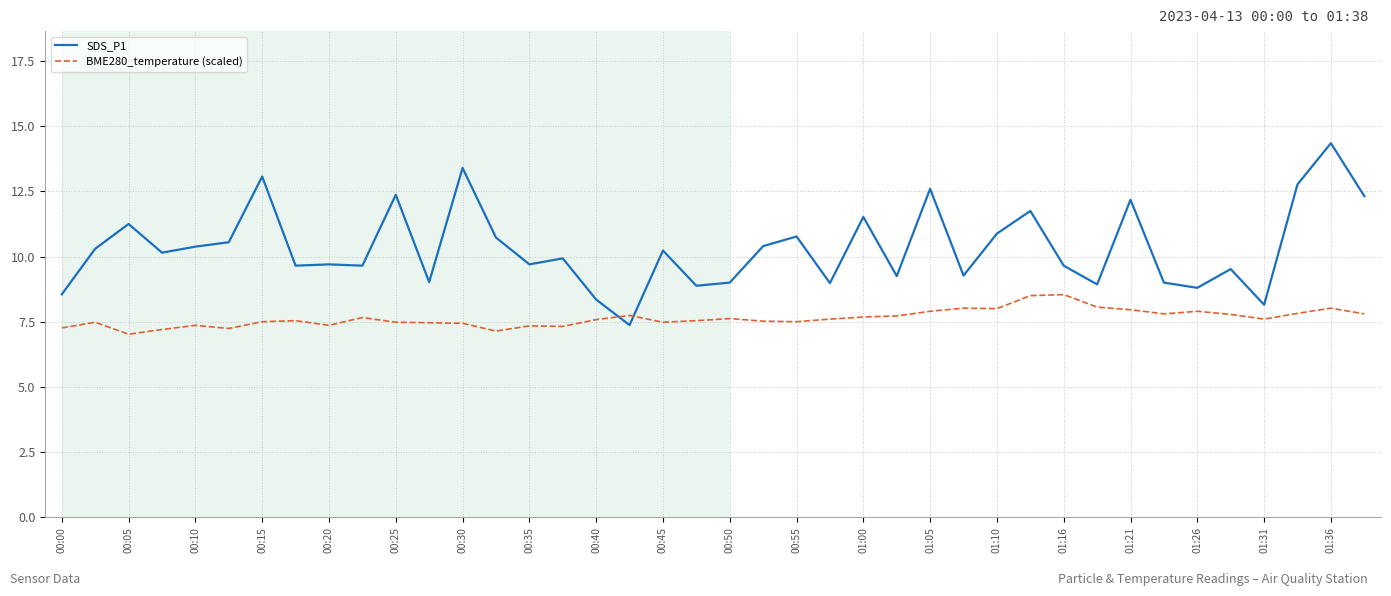

After their last crossing, which series has the higher values: SDS_P1 or BME280_temperature (scaled)?

SDS_P1